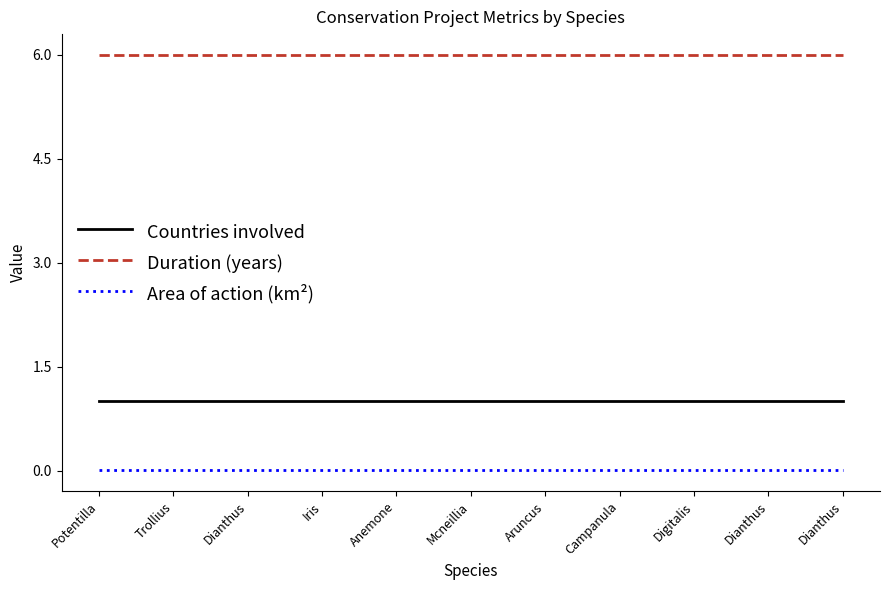

At how many categories does at least one series exceed 1?

11